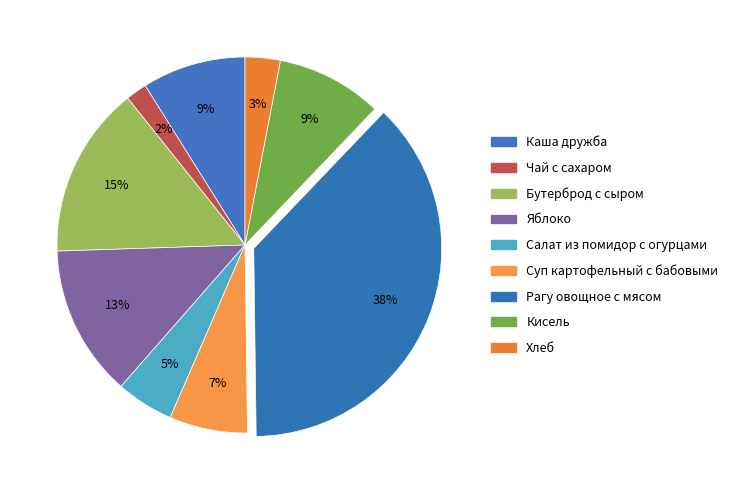

Which has a higher value, Хлеб or Суп картофельный с бабовыми?

Суп картофельный с бабовыми